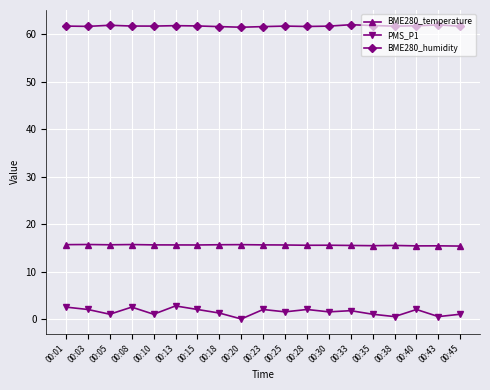

What is the value of the BME280_humidity point at the 6th from the left?

61.8